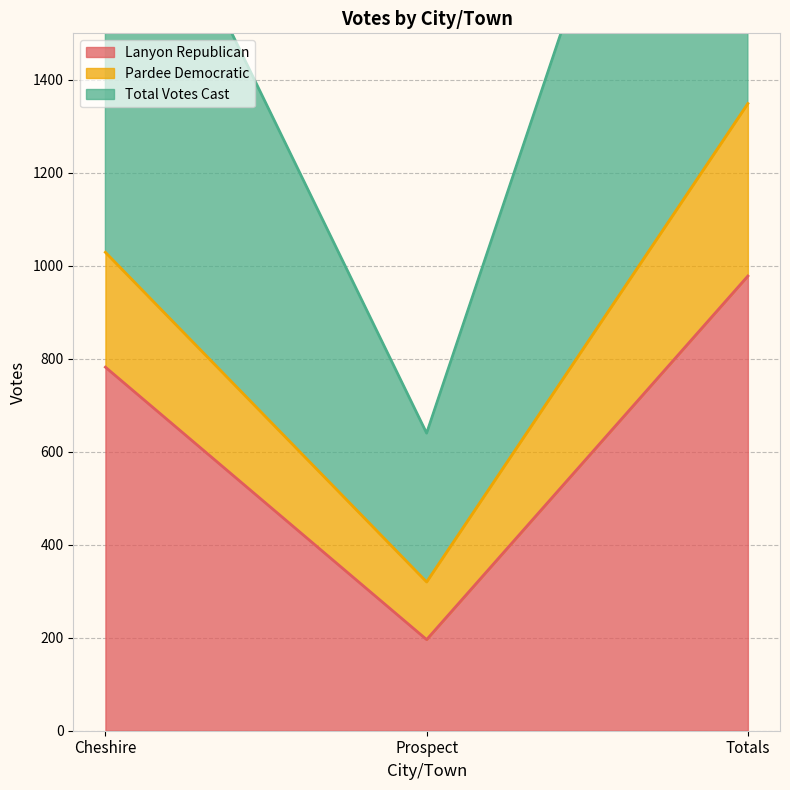

What is the difference between the highest and lowest values at Totals?

371